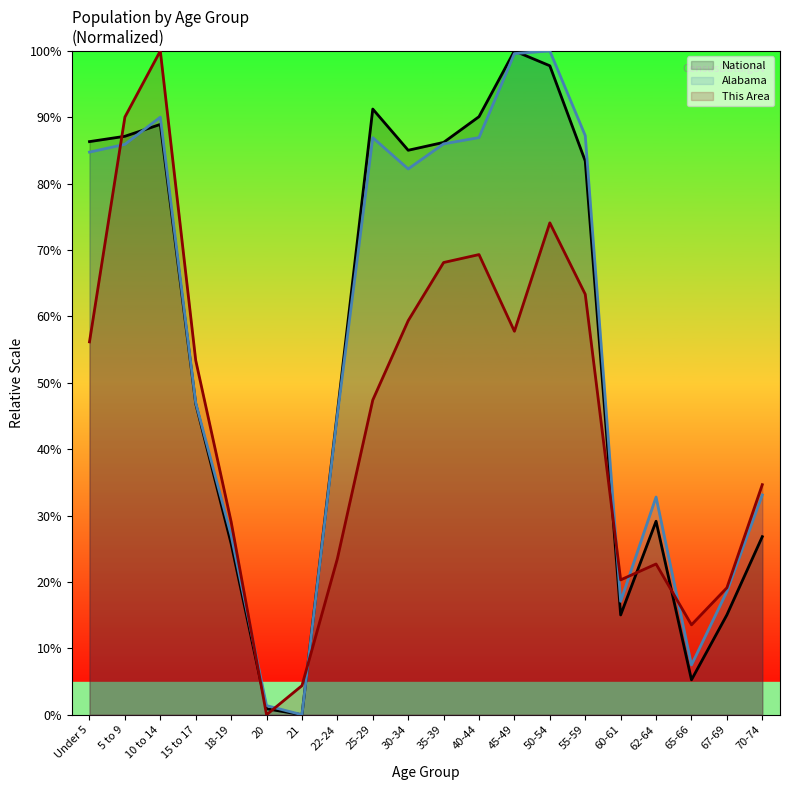

Between 25-29 and 22-24, which is larger?

25-29